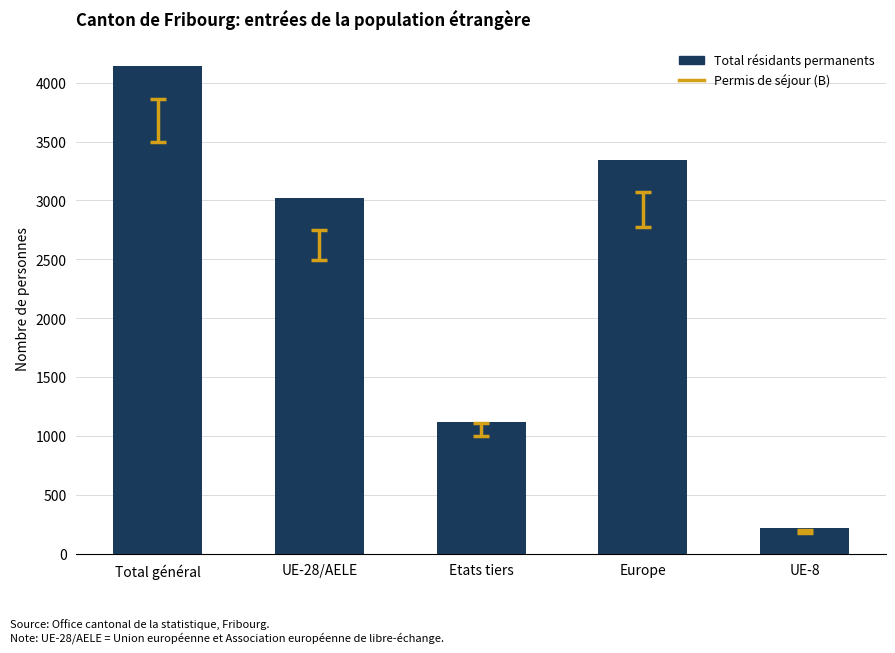

Which has a higher value, UE-8 or Total général?

Total général